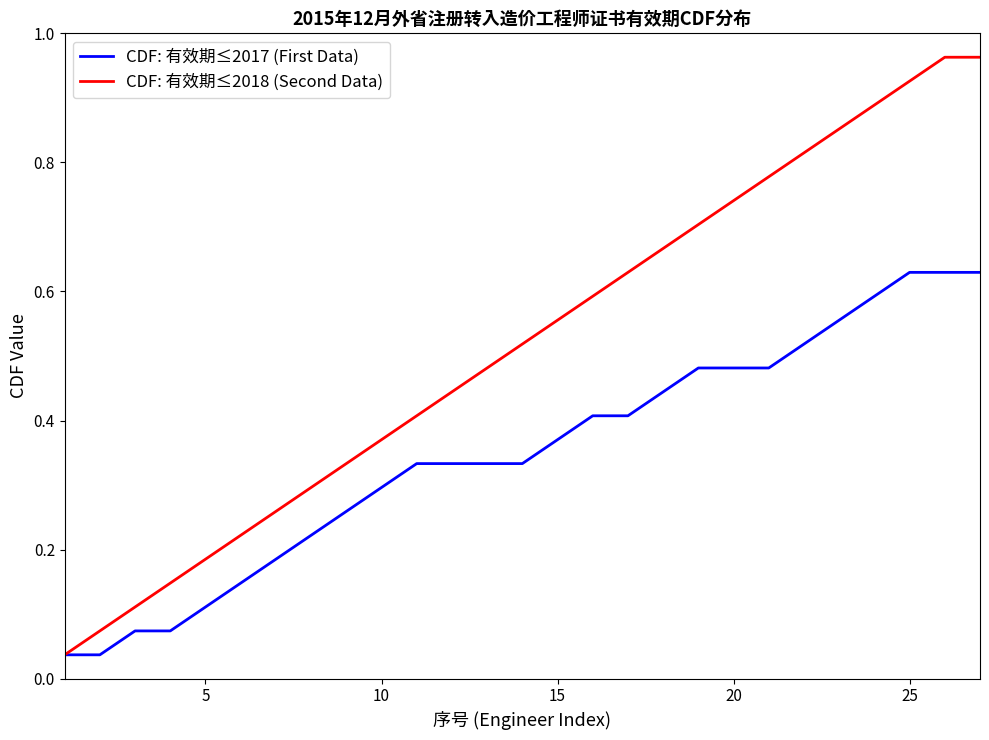

Which series has the widest spread of values?

CDF: 有效期≤2018 (Second Data)